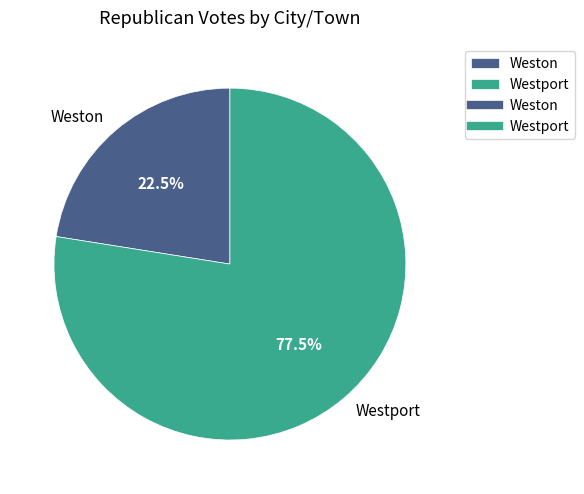

Is there a majority slice in this chart?

Yes